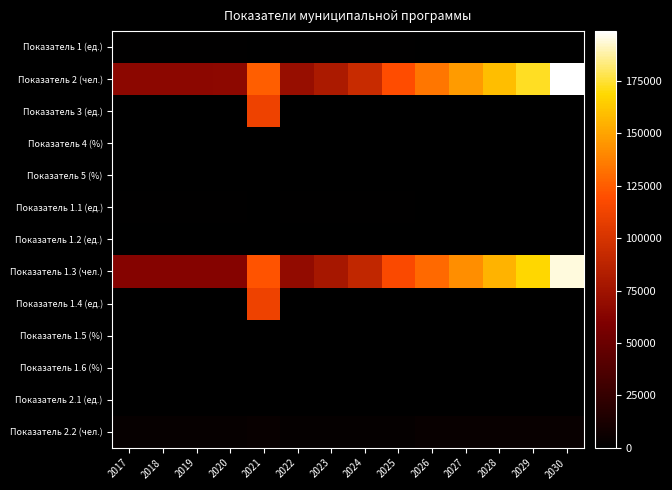

What is the difference between the highest and lowest values at 2019?

65950